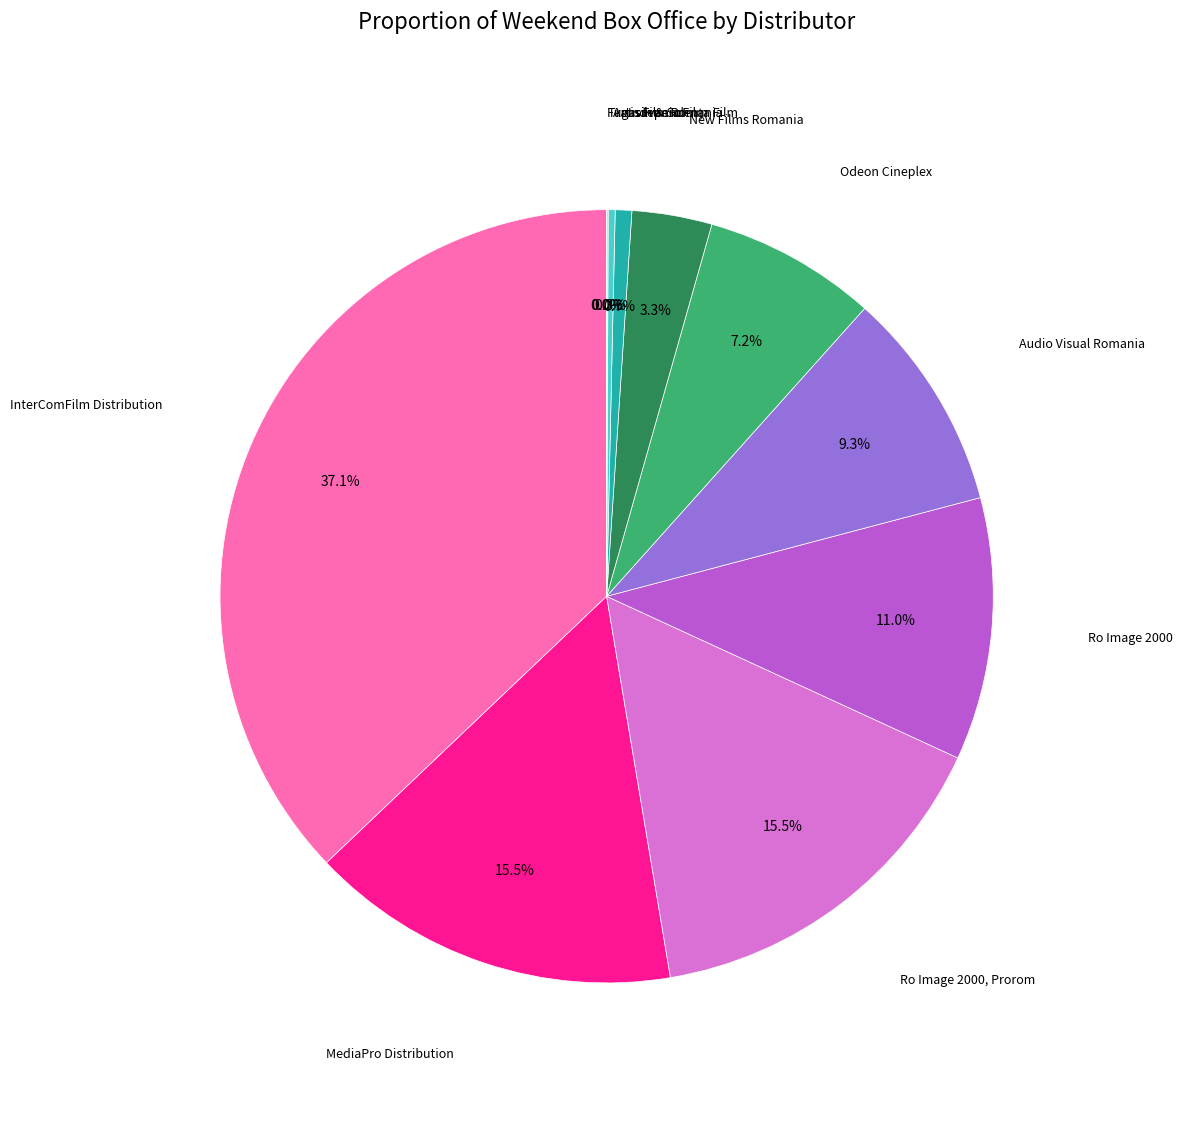

To the nearest percent, what percentage of the pie is Audio Visual Romania?

9%